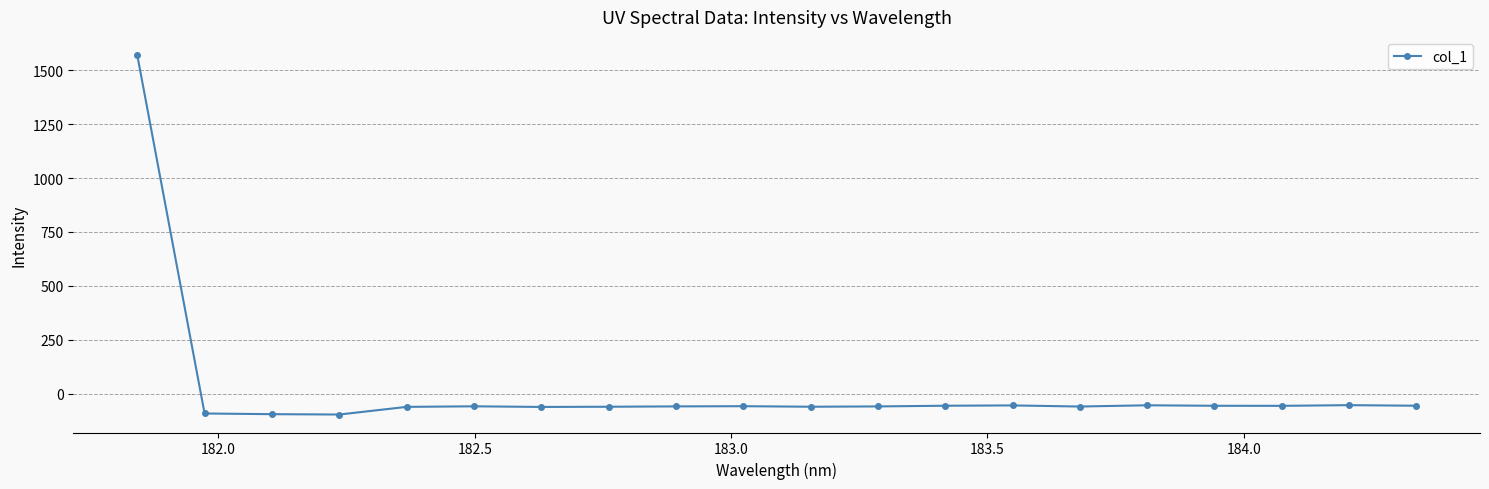

Is this an area chart (filled region under the line)?

No